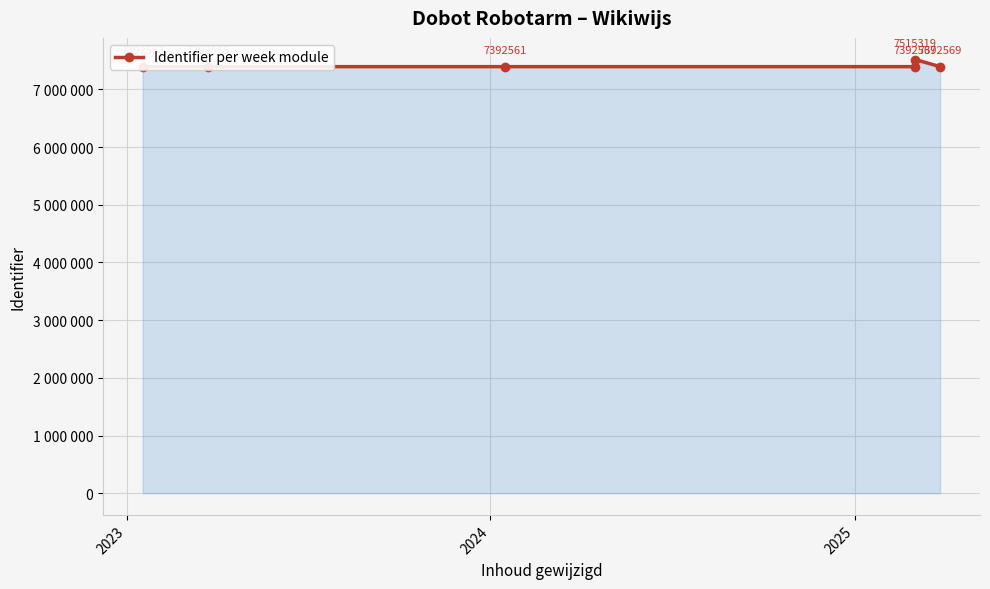

Reading right to left, list all the values displayed in this chart.

7392569	7515319	7392567	7392561	7392565	7392563